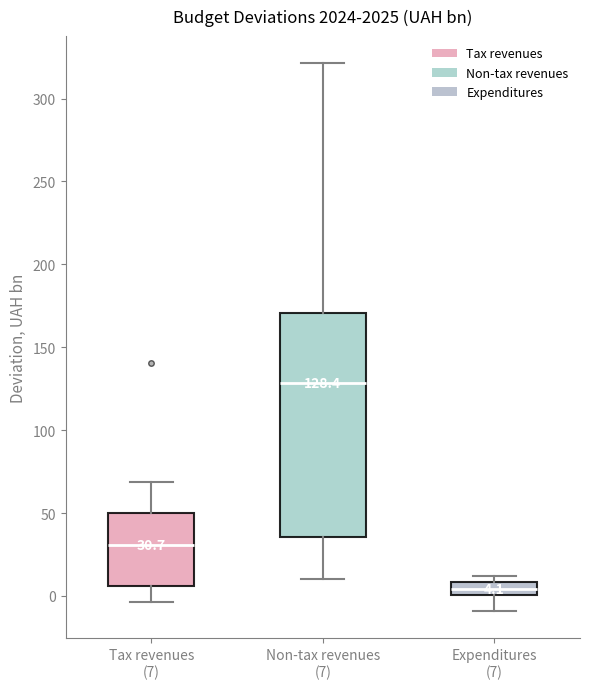

Comparing the boxes themselves (not the whiskers), which one is the tallest?

Non-tax revenues (7)